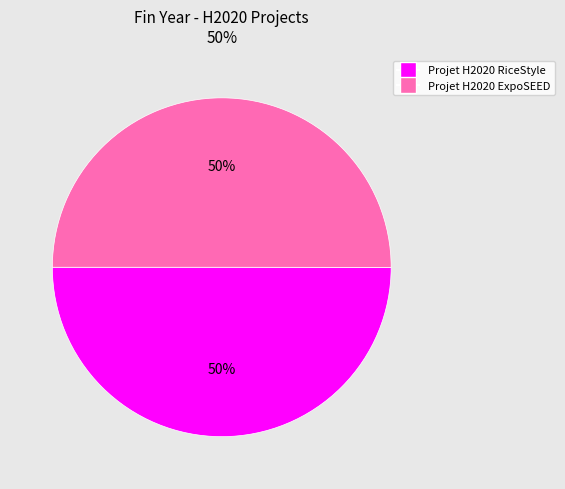

The Projet H2020 ExpoSEED slice represents 44% of the pie. True or false?

False